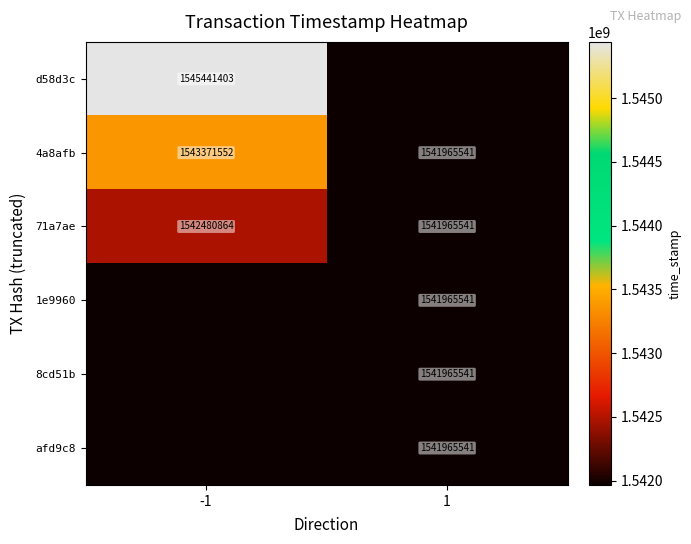

Read the 71a7ae value at 1.

1541965541